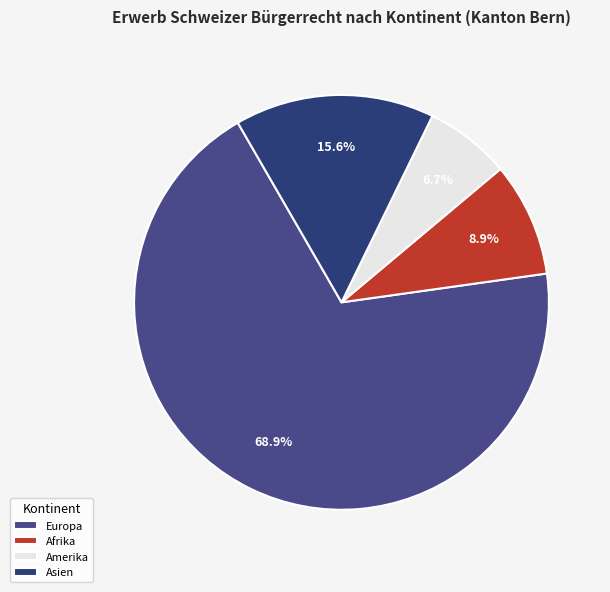

What is the change in value from Europa to Asien?

-24